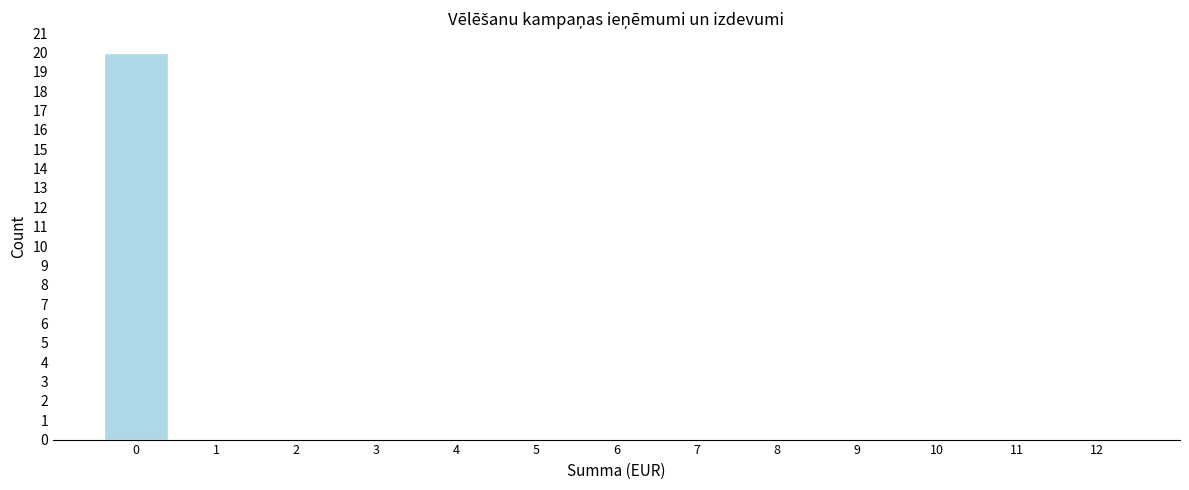

What is the height of the bar covering -0.5 to 0.5 on the x-axis? The values are not printed on the chart, so give them approximately, as read against the axis.

20